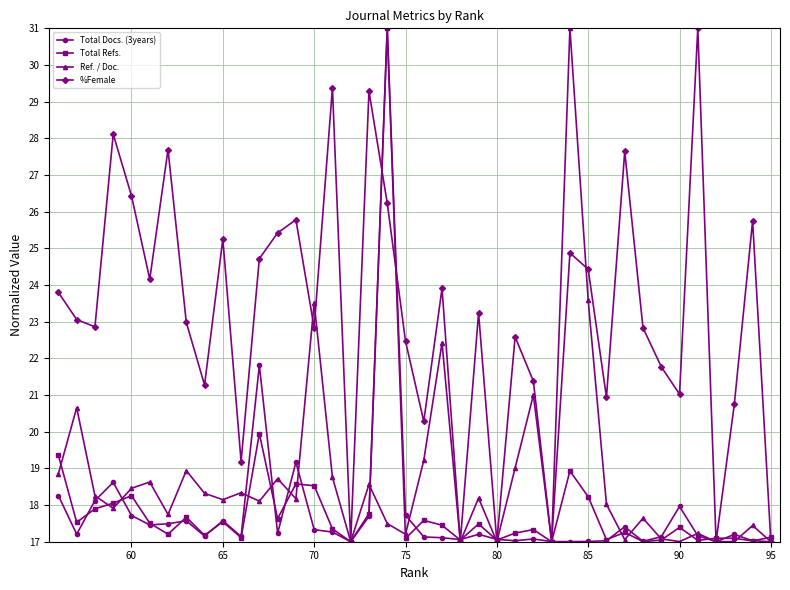

Which series has the largest total across all categories?

%Female